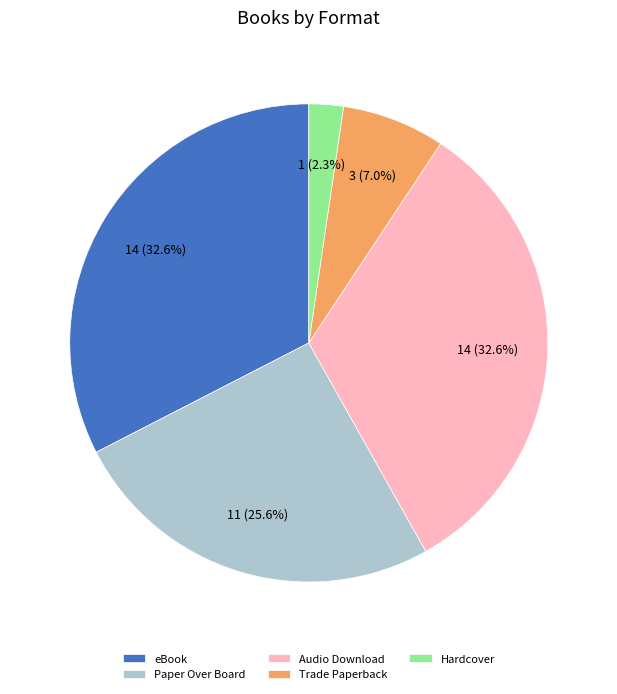

What is the ratio of the value at Paper Over Board to the value at eBook?

0.8